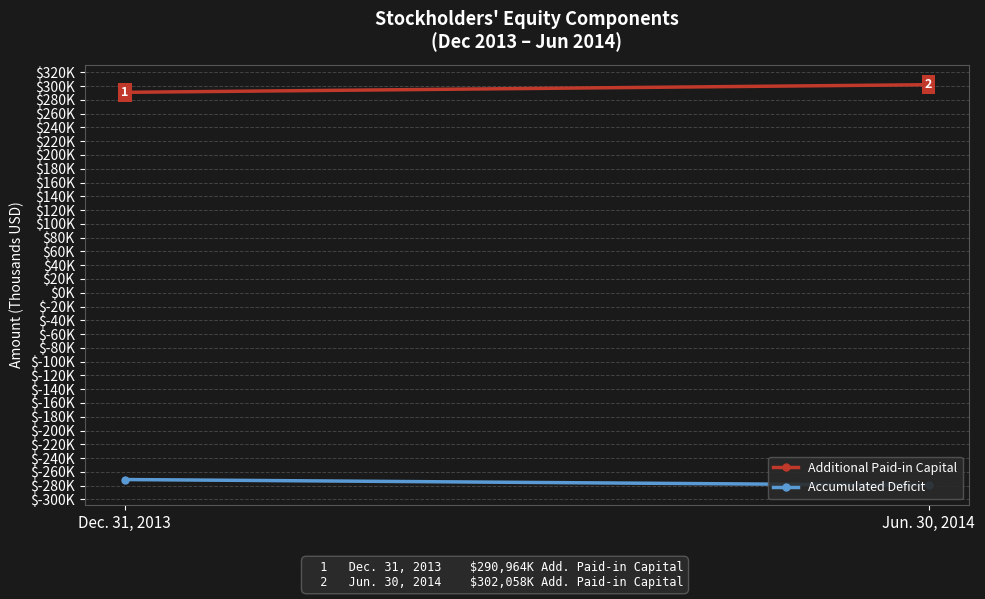

At which label is Accumulated Deficit closest to -275311?

Dec. 31, 2013